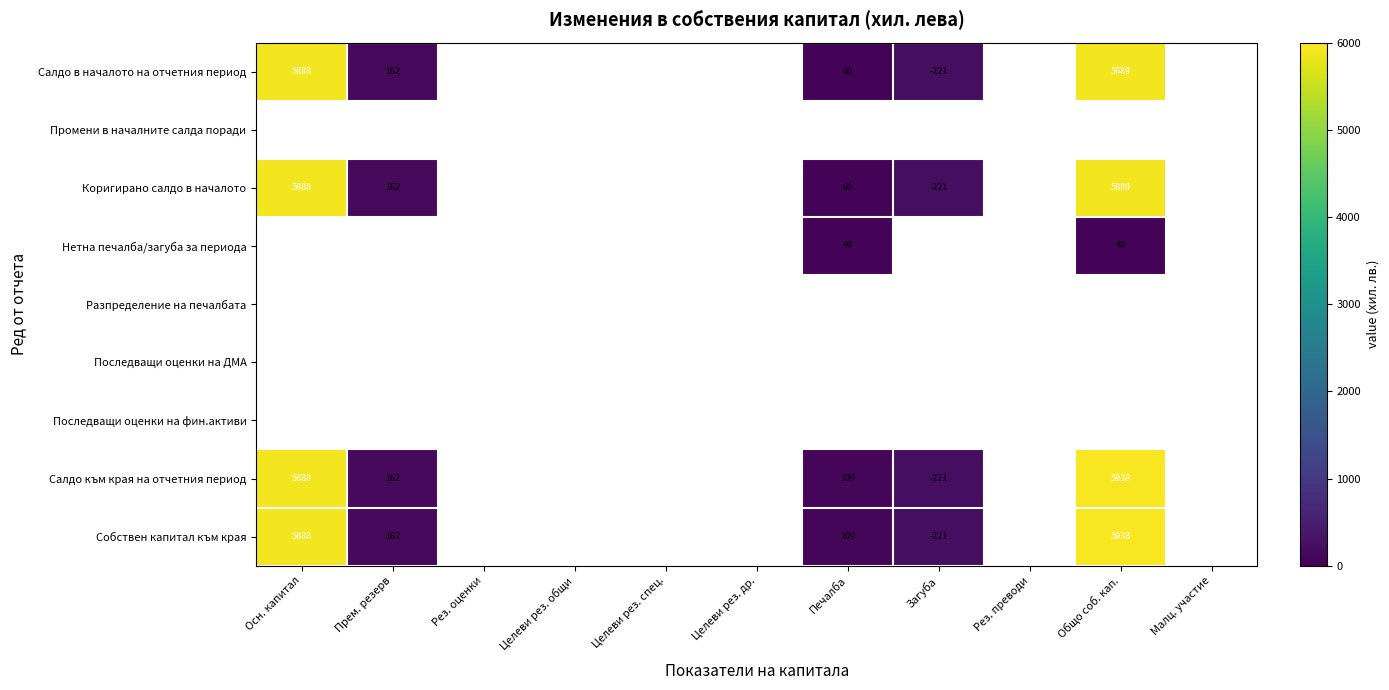

The Собствен капитал към края series shows 5888 at Осн. капитал. True or false?

True